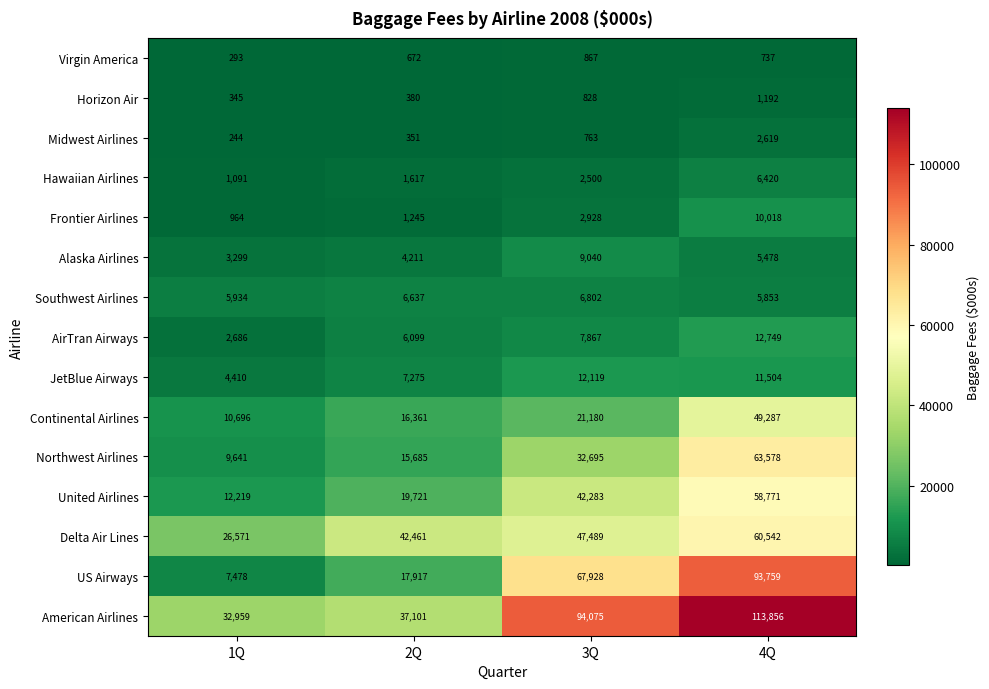

Count the number of data series in this chart.

15